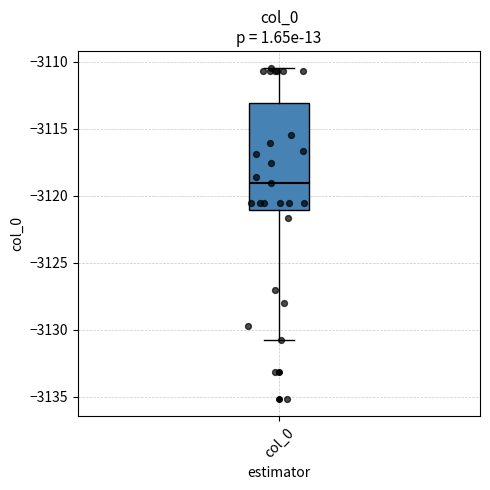

Read this box plot against the y-axis: the position of the median line, the range covered by the box, and the ends of both whiskers. The values are not printed on the chart, so give them approximately, as read against the axis.

median -3119.0, box -3121.0 to -3113.0, whiskers -3131.0 to -3110.5